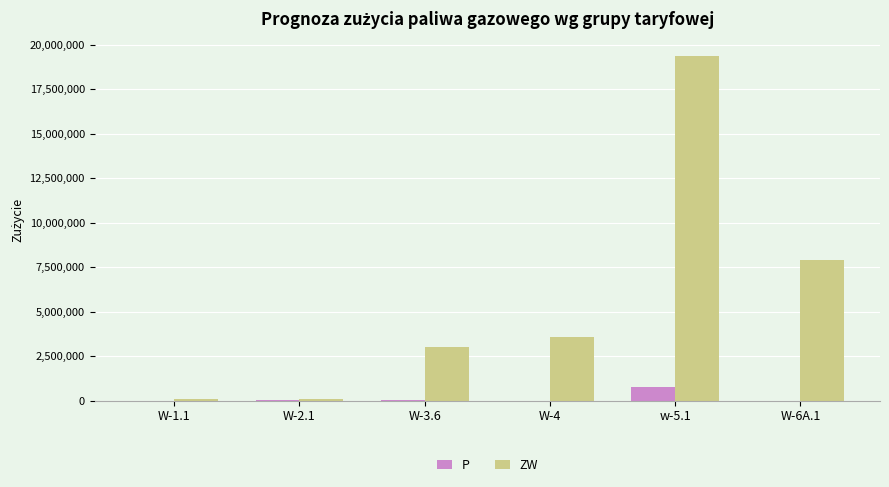

What is the total value across all series at w-5.1?

20148861